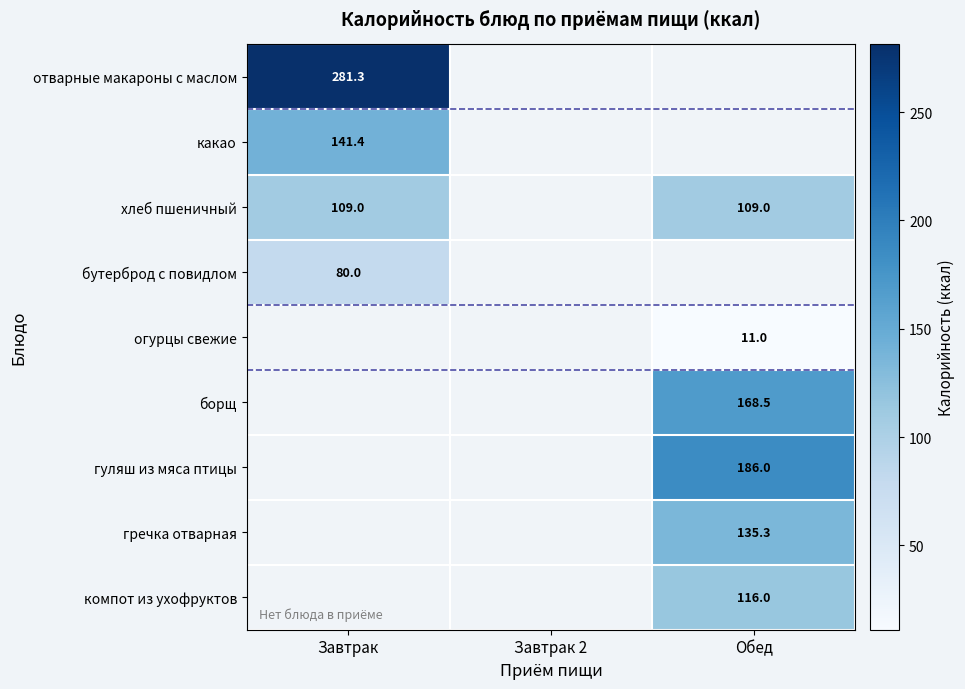

The value of компот из ухофруктов at Обед is 198.8. True or false?

False